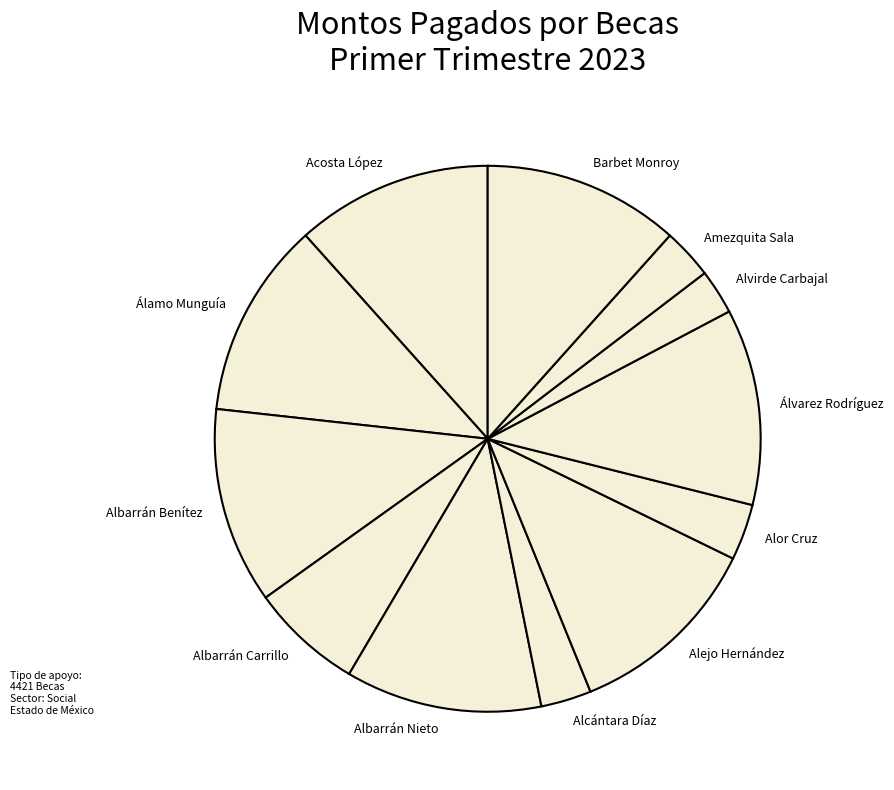

Which has a higher value, Alor Cruz or Álamo Munguía?

Álamo Munguía